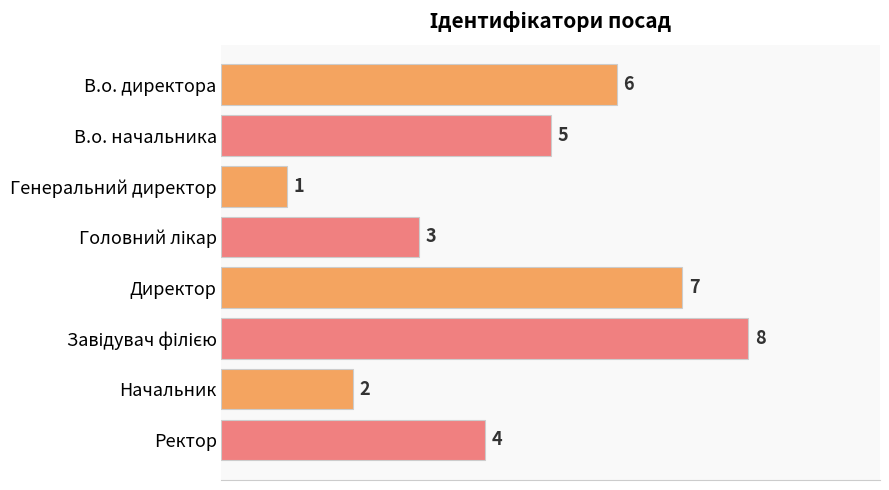

What is the maximum value shown in the chart?

8